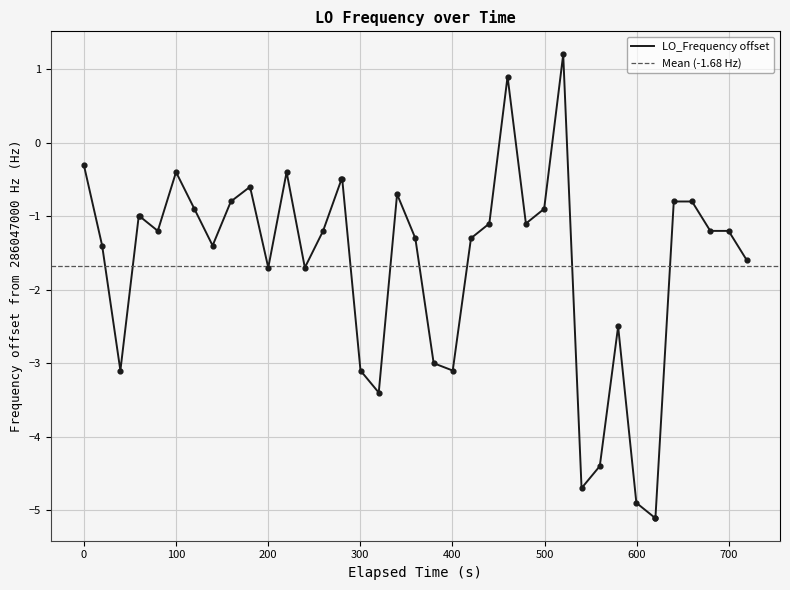

What is the lowest value of the LO_Frequency offset series?

-5.1